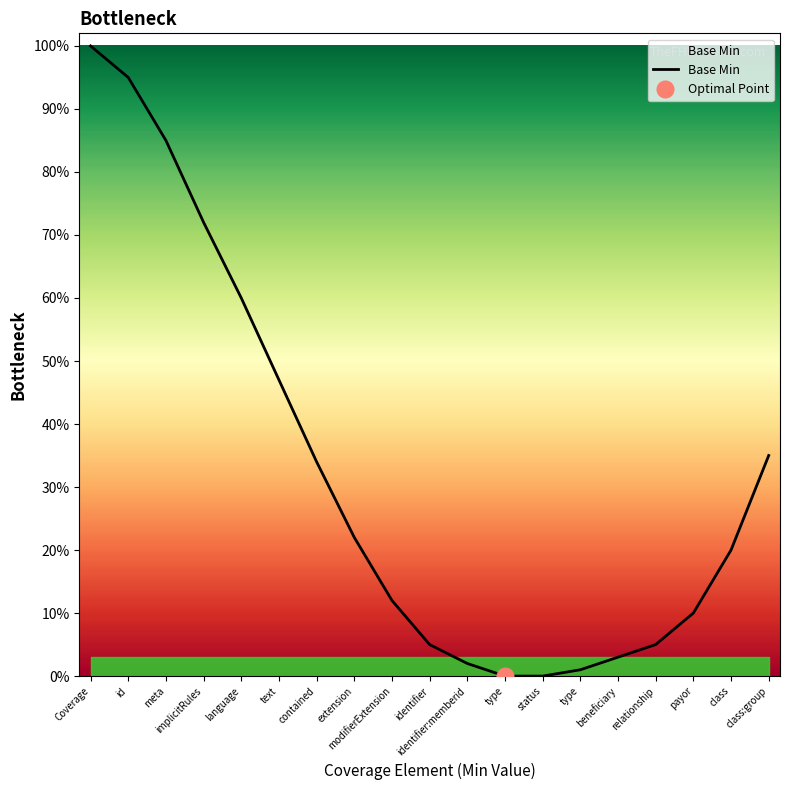

What is the approximate value at text?

0.5